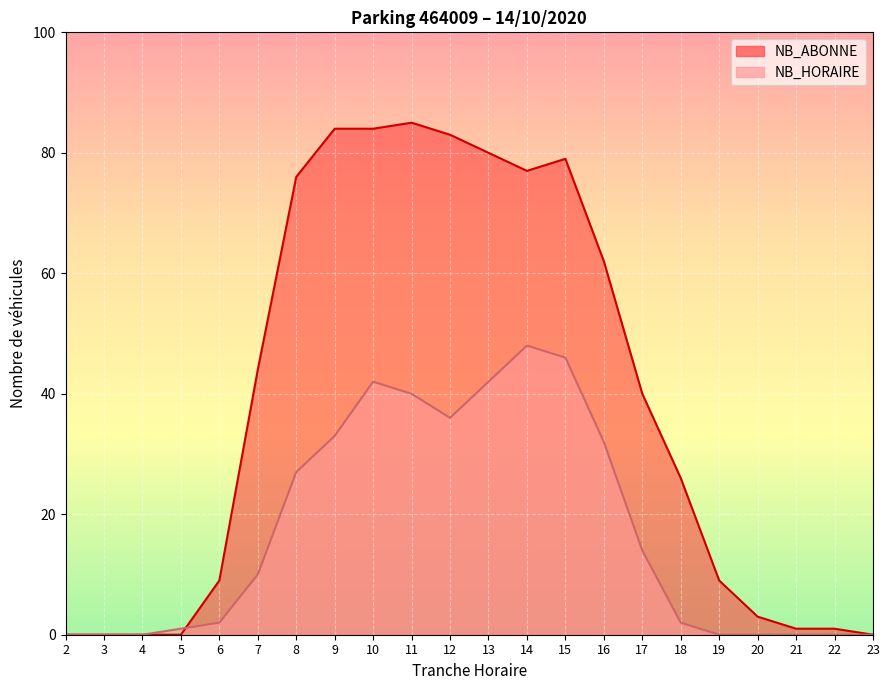

True or false: NB_ABONNE and NB_HORAIRE cross at least once.

True